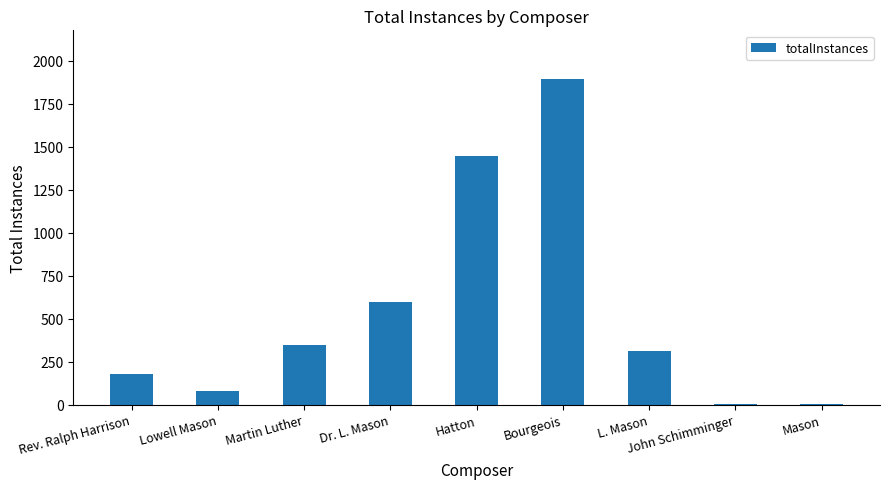

Which label corresponds to the largest value in the chart?

Bourgeois